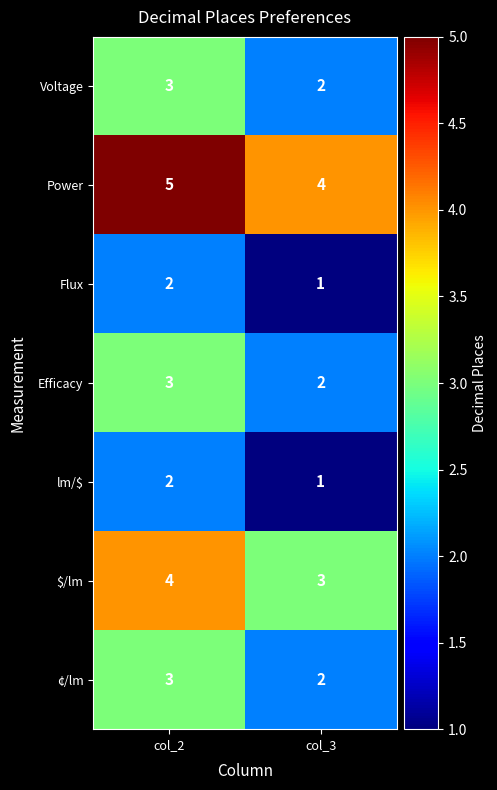

What is the sum of all ¢/lm values?

5